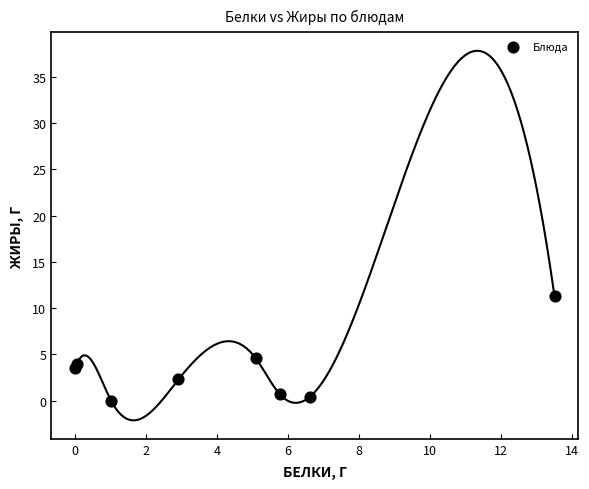

What is the average Y value?

3.3